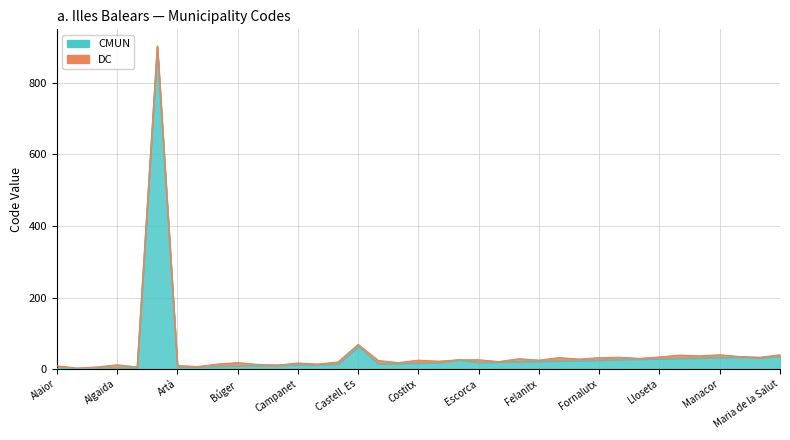

True or false: the data shows 14 at Búger.

False